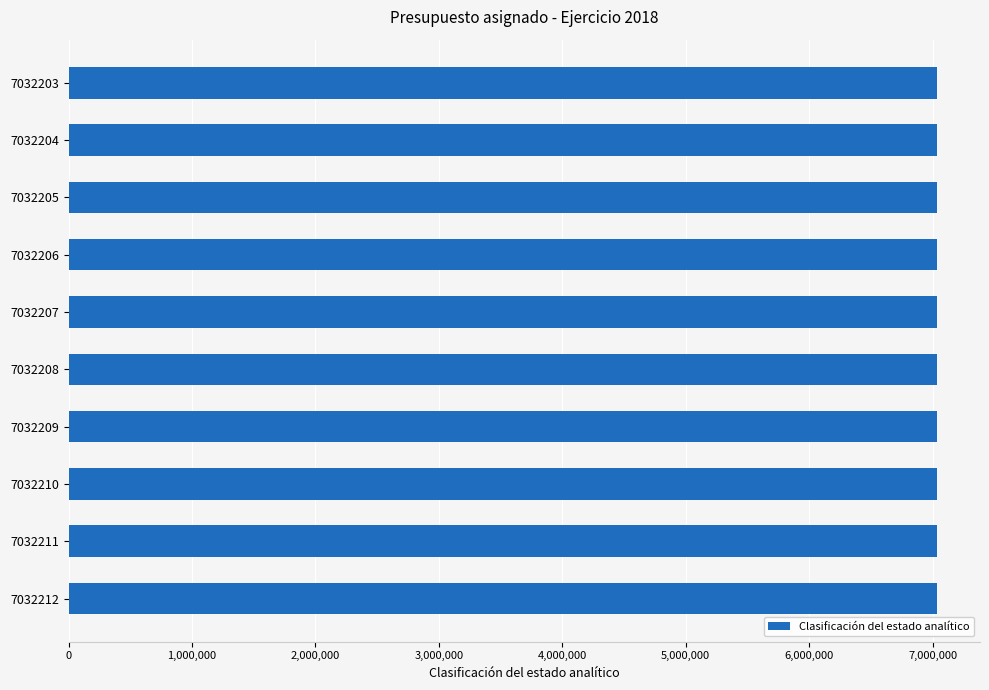

Count the number of categories in the chart.

10